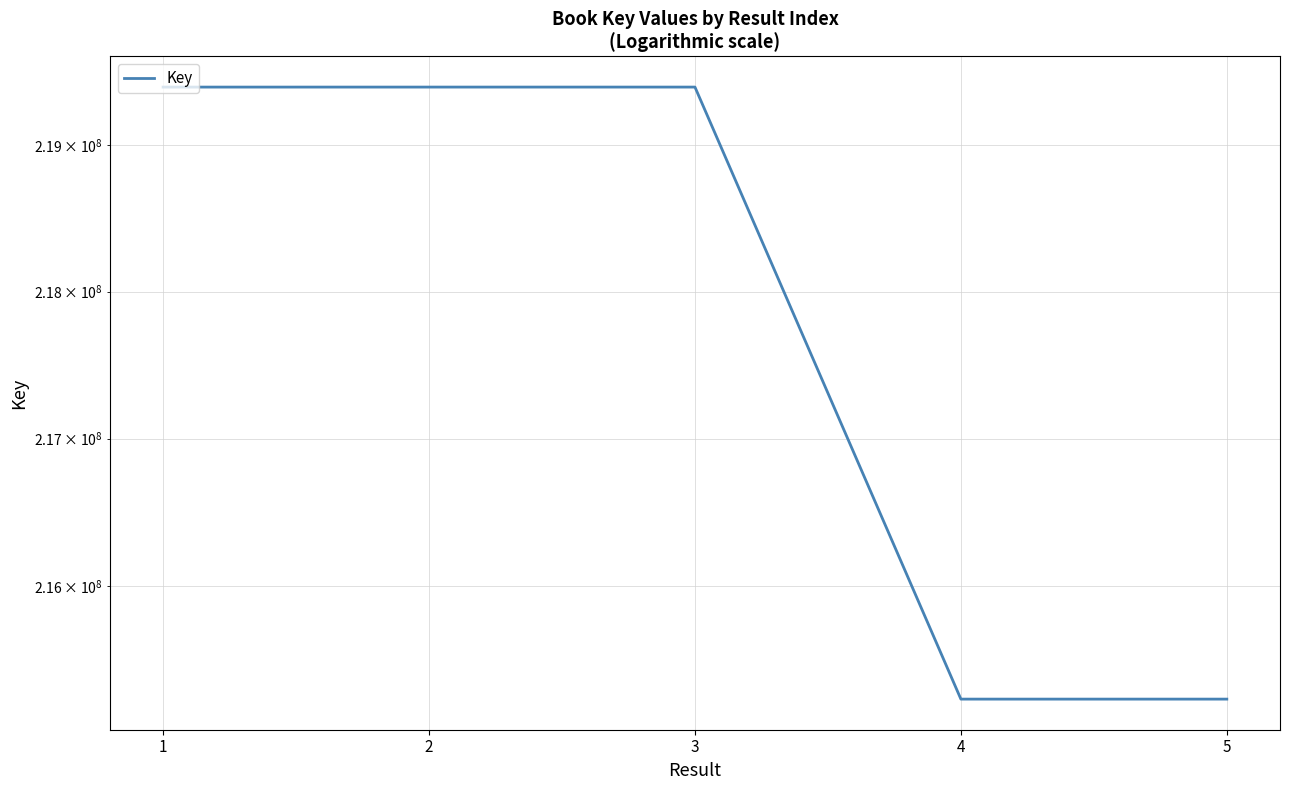

At which category does the chart reach its minimum across all series?

4